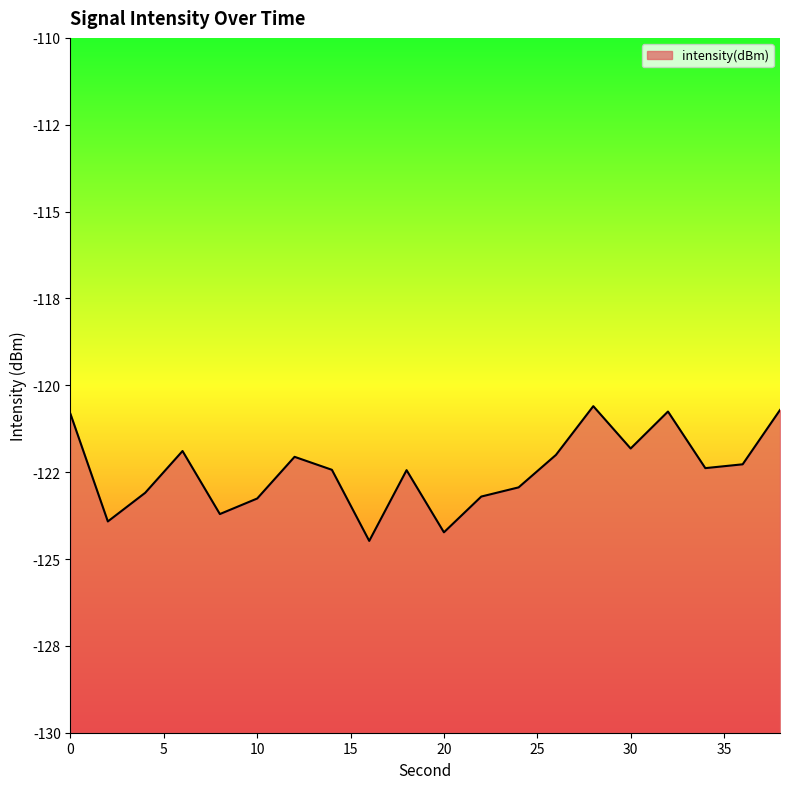

What is the change in value from 8 to 38?

+3.0